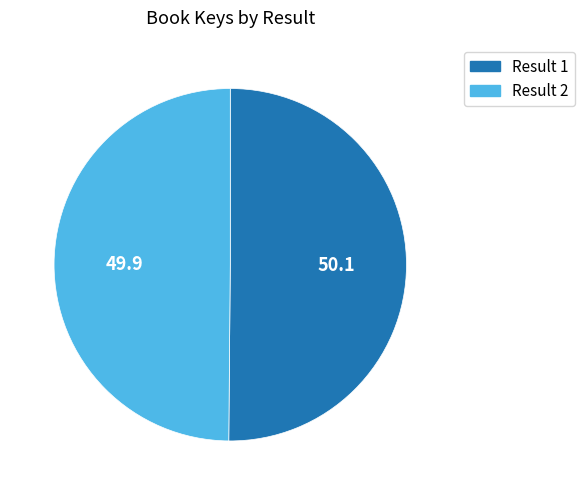

Combined, do Result 2 and Result 1 account for over 50%?

Yes